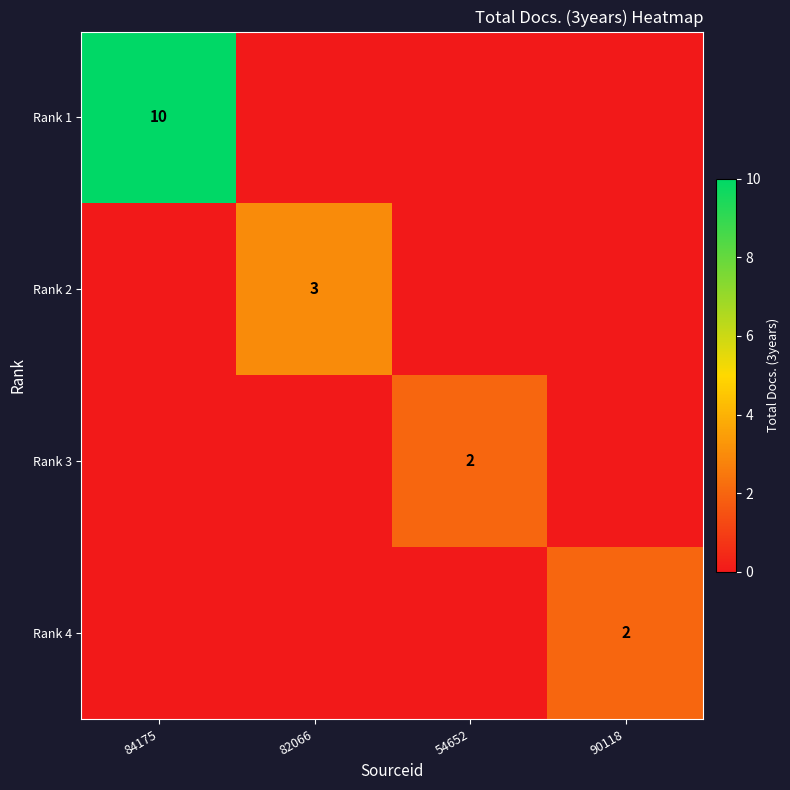

How many categories are shown in the chart?

4